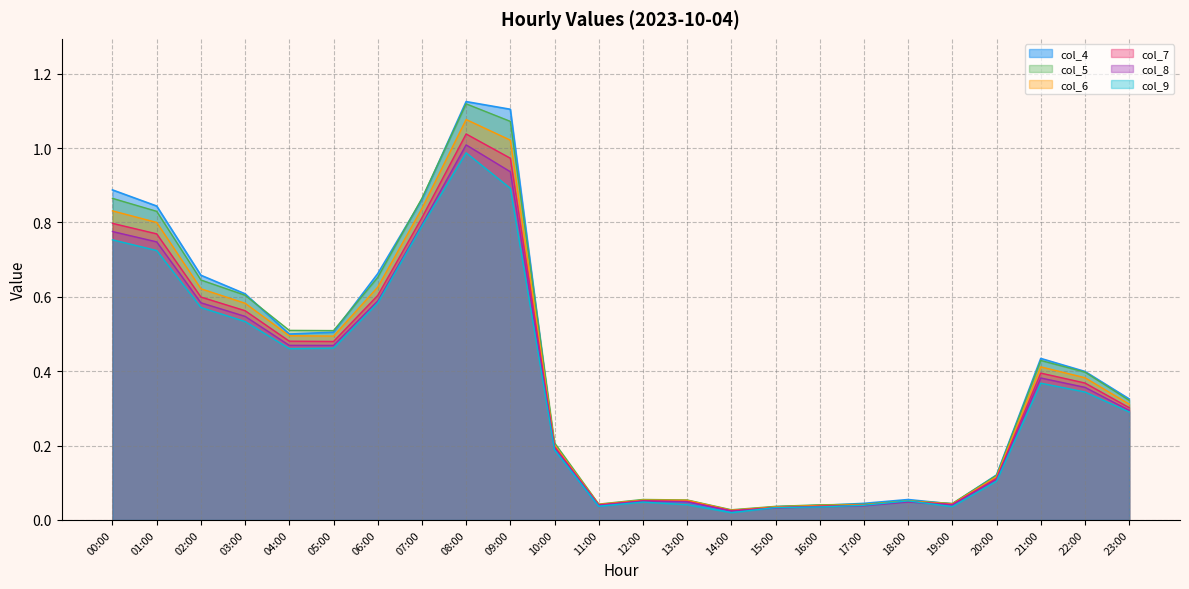

At which category is the sum across all series the highest?

08:00